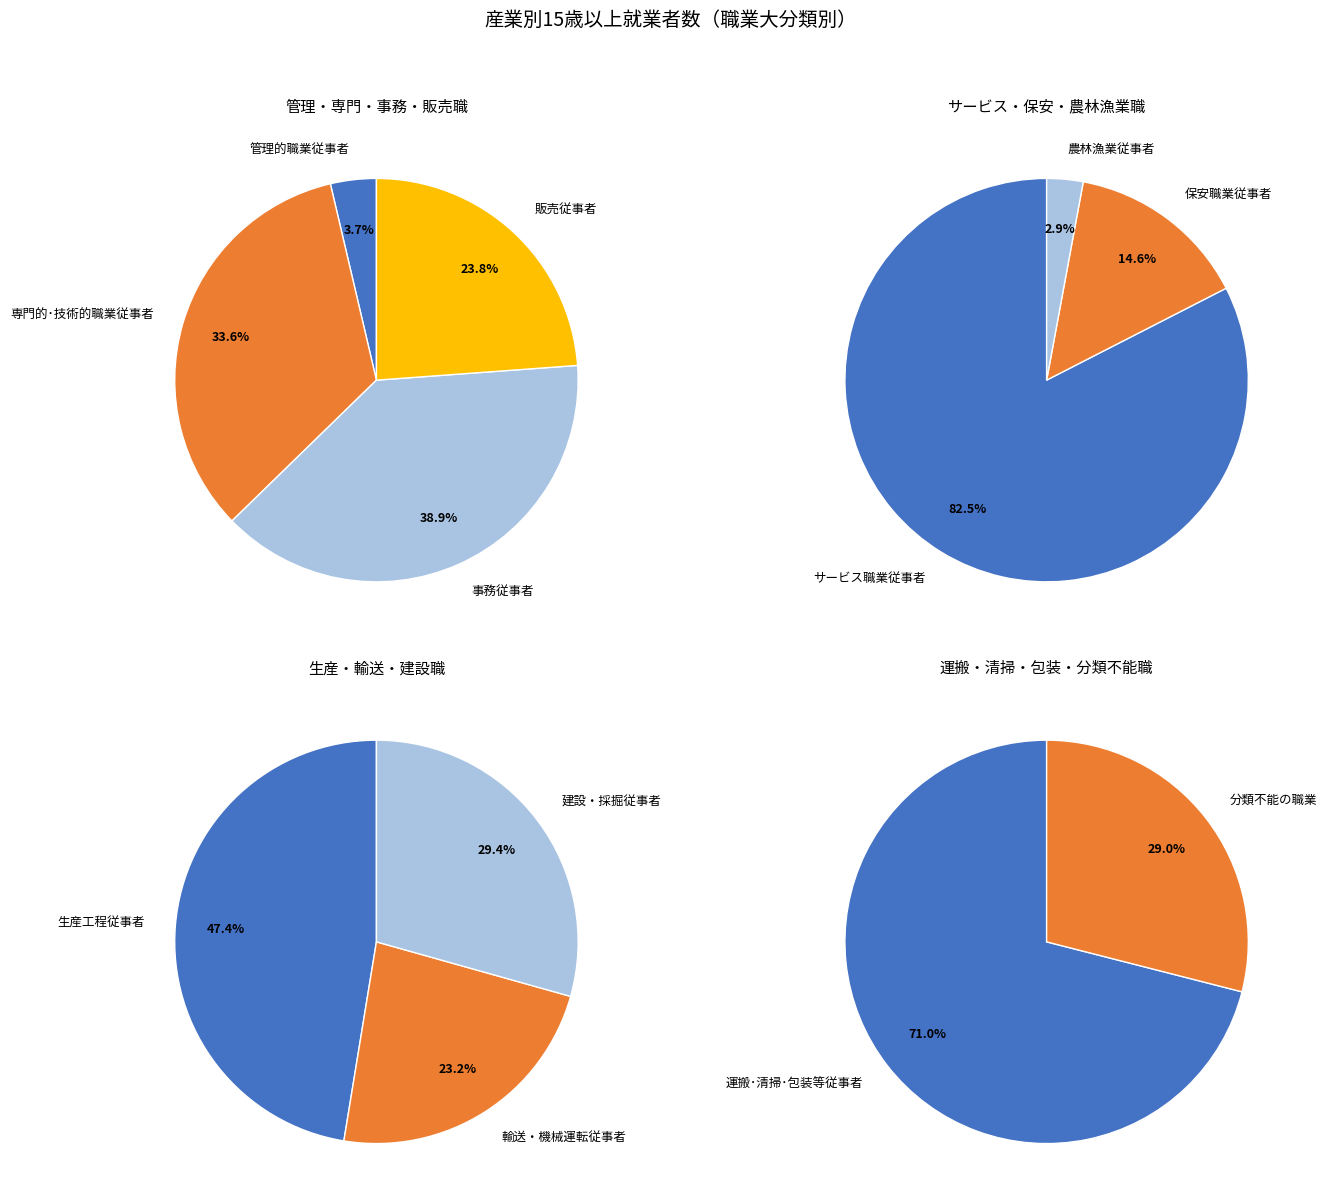

How many slices are in this pie chart?

12